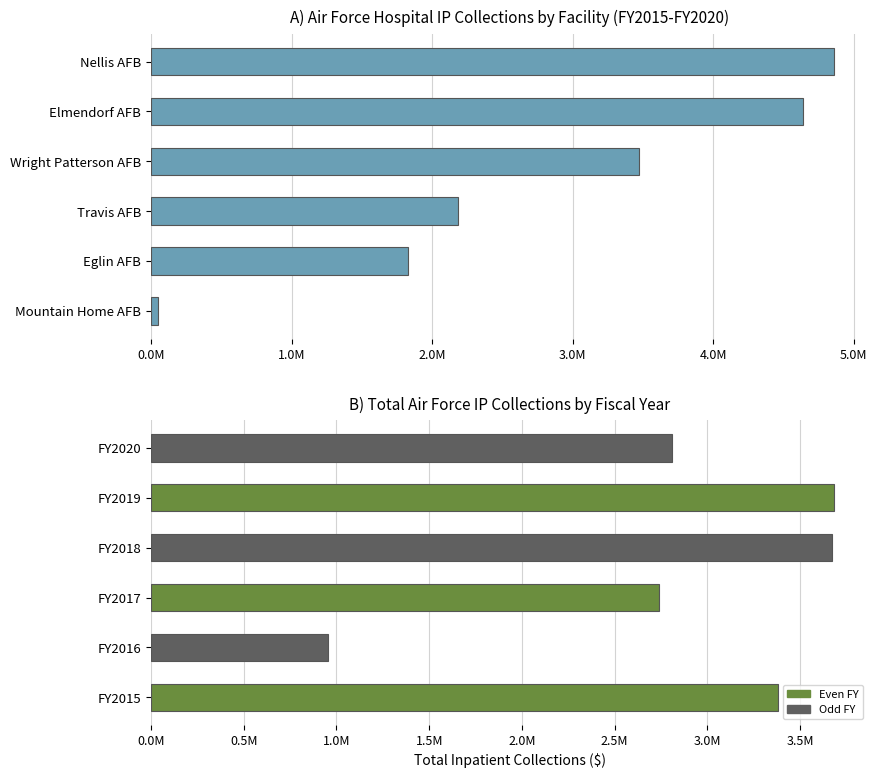

How many categories are shown in the chart?

6